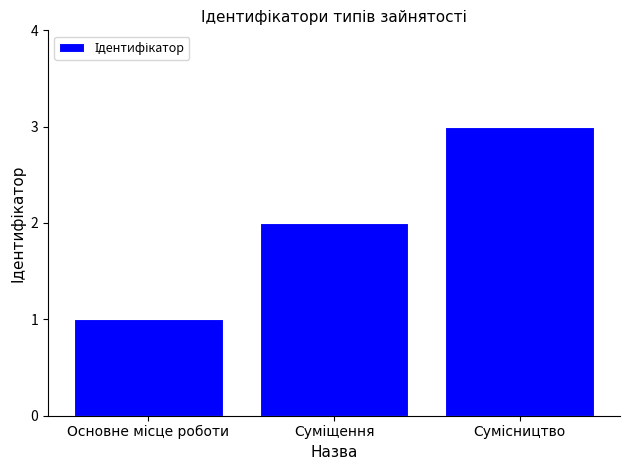

What is the sum of all values?

6